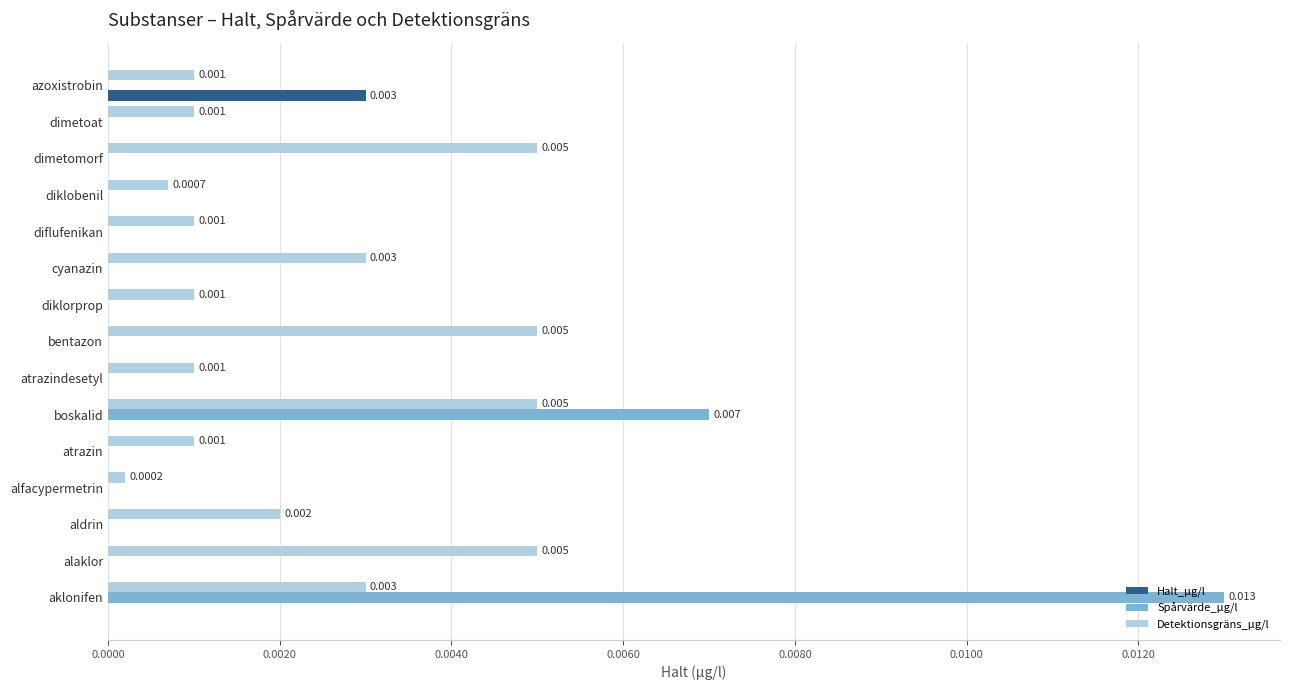

Which category has the highest value across all series?

aklonifen